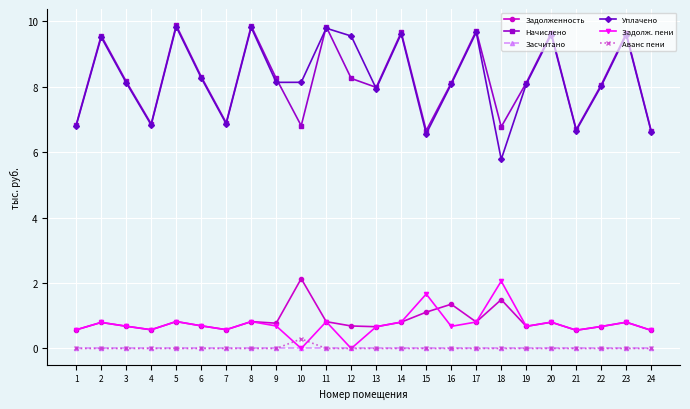

At which category does Начислено reach its first local peak?

2